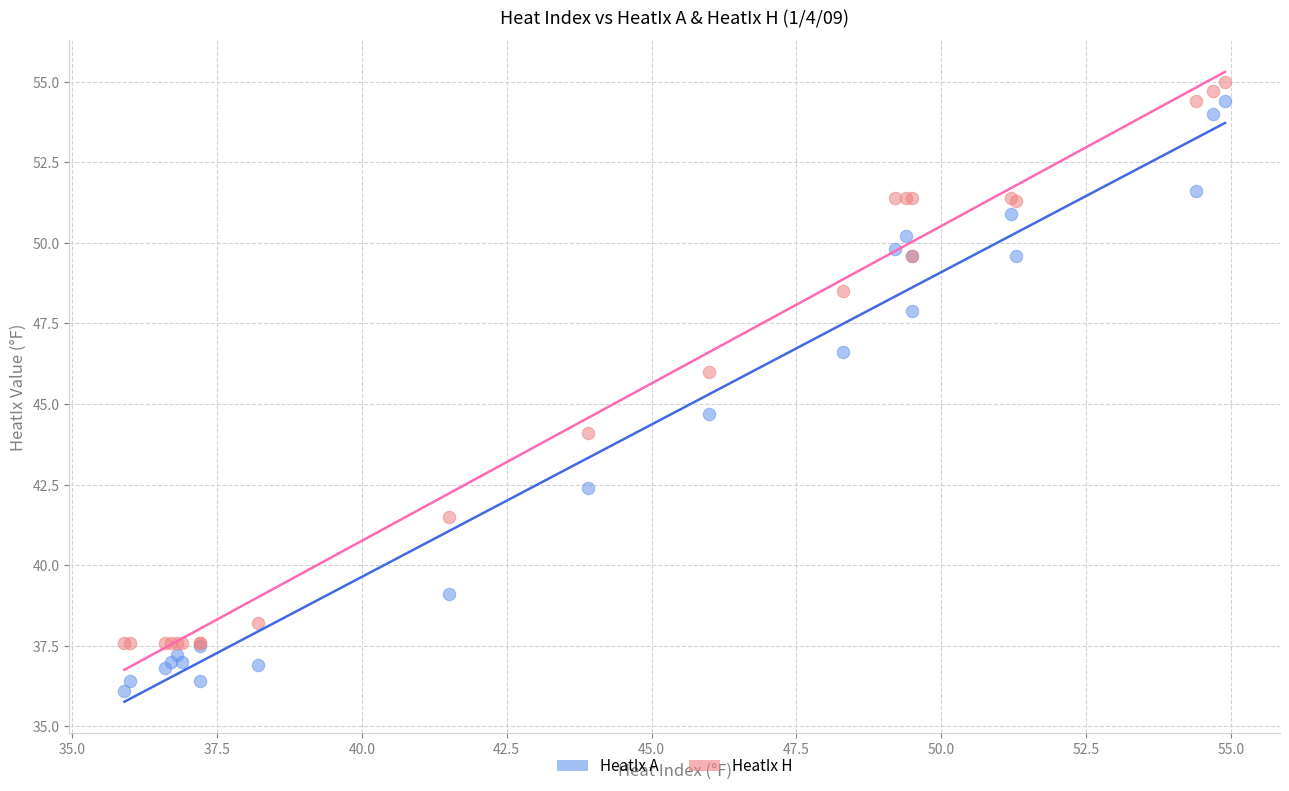

What are all the series names shown in the legend?

HeatIx A, HeatIx H